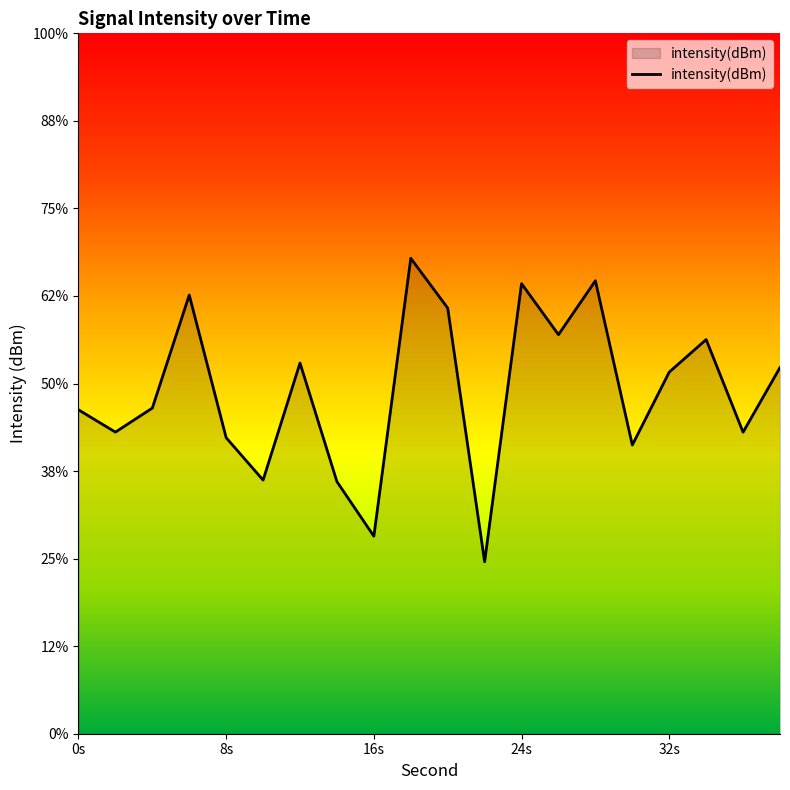

True or false: the data has more than 1 interior local peaks.

True